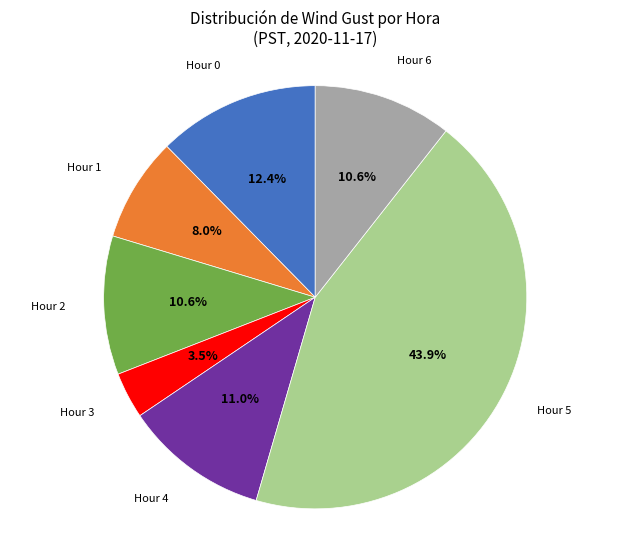

Count the number of slices in the pie.

7